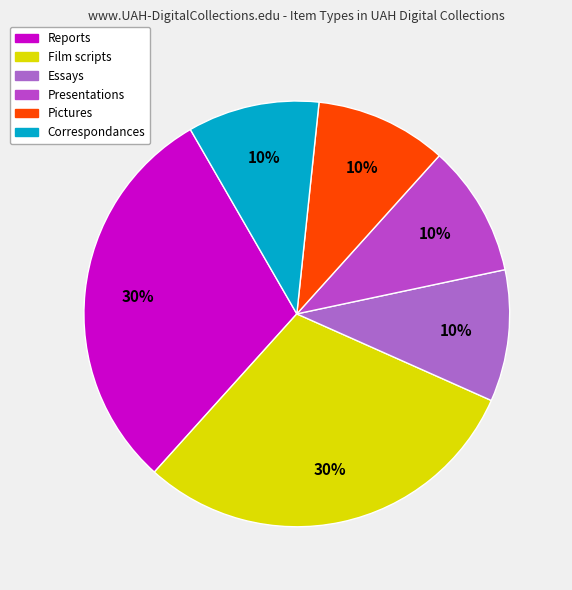

How many slices are in this pie chart?

6